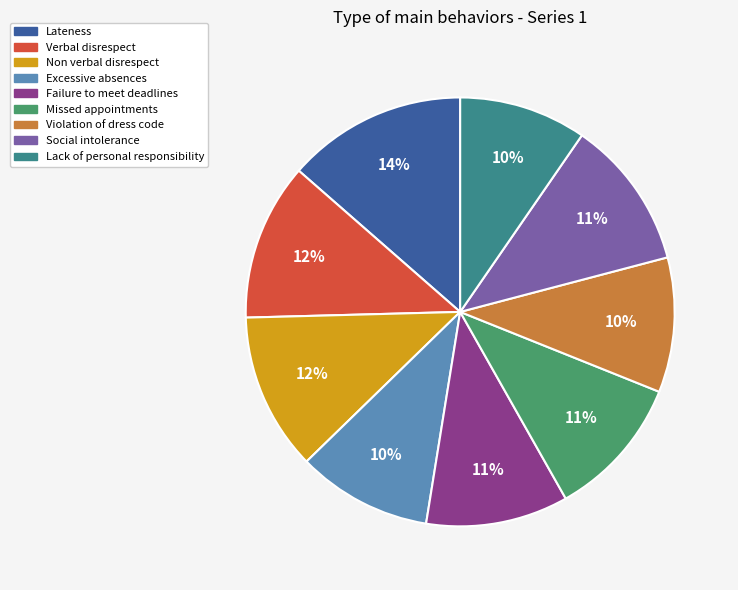

Which has a higher value, Verbal disrespect or Social intolerance?

Verbal disrespect